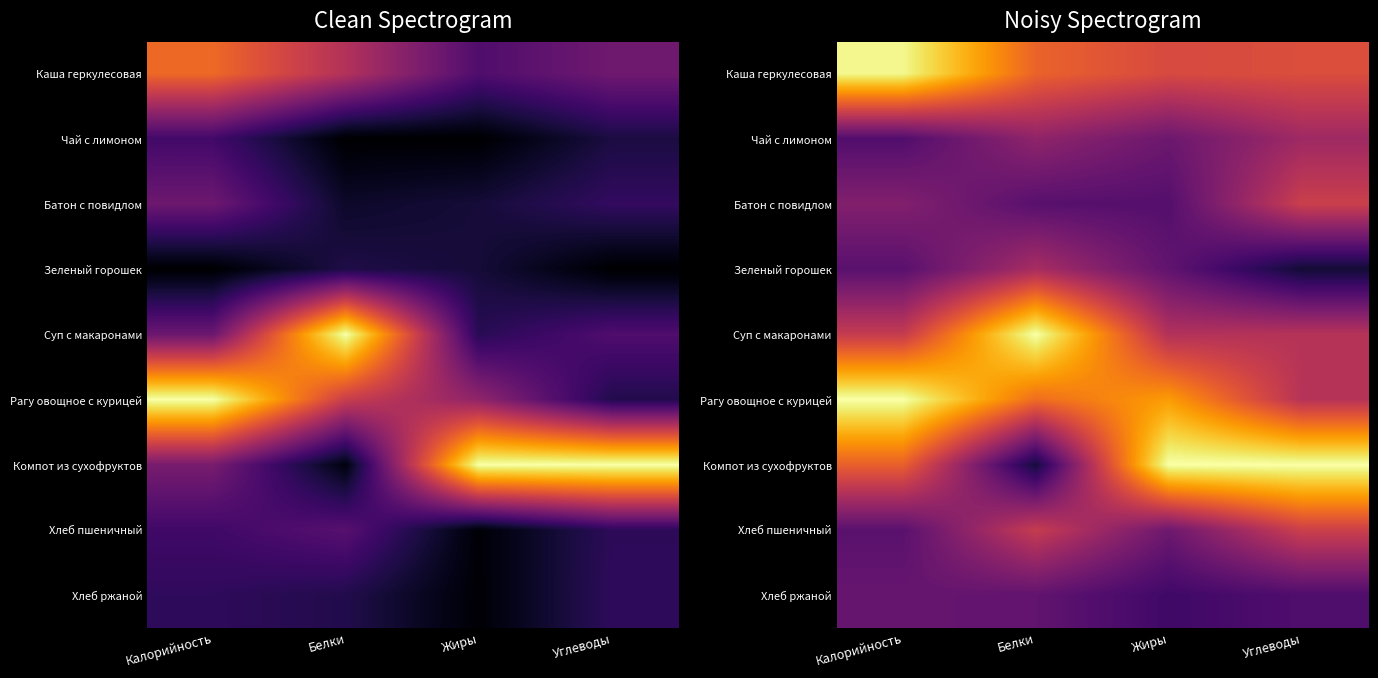

Where is Суп с макаронами nearest to the value 0?

Жиры